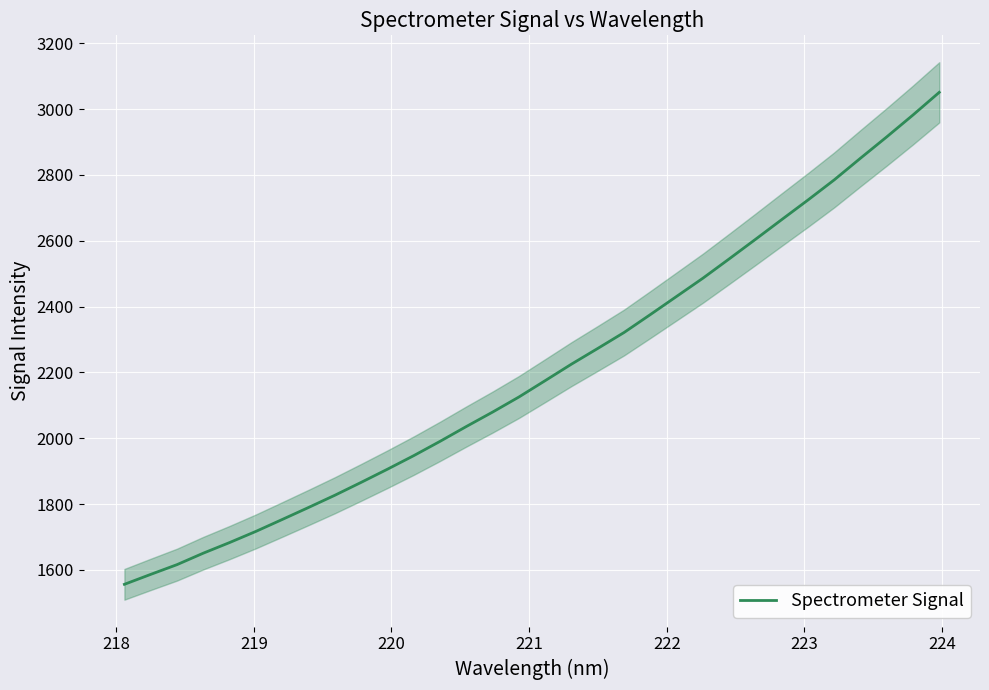

What is the maximum value shown in the chart?

3050.9